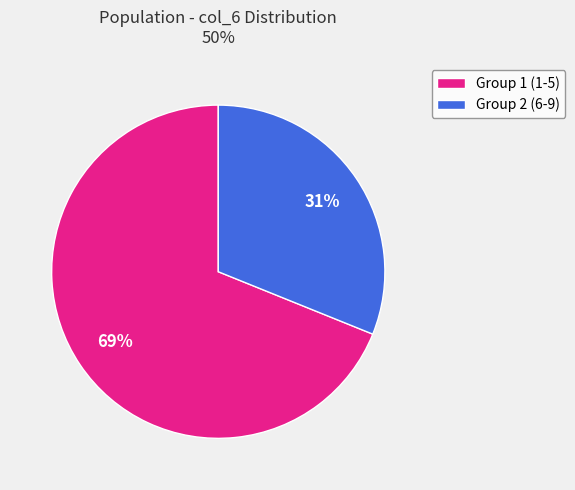

The Group 2 (6-9) slice represents 46% of the pie. True or false?

False